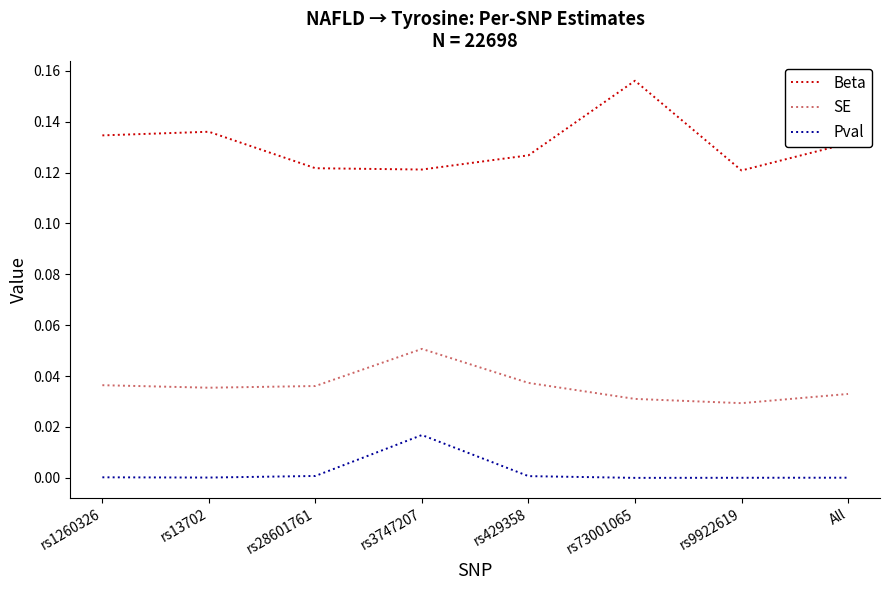

Between rs28601761 and All, which series saw the biggest shift?

Beta